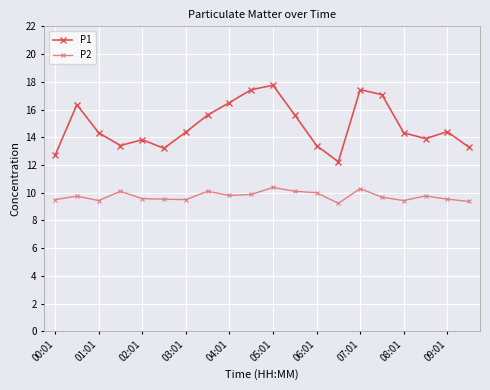

Does the chart display data point markers on the line(s)?

Yes